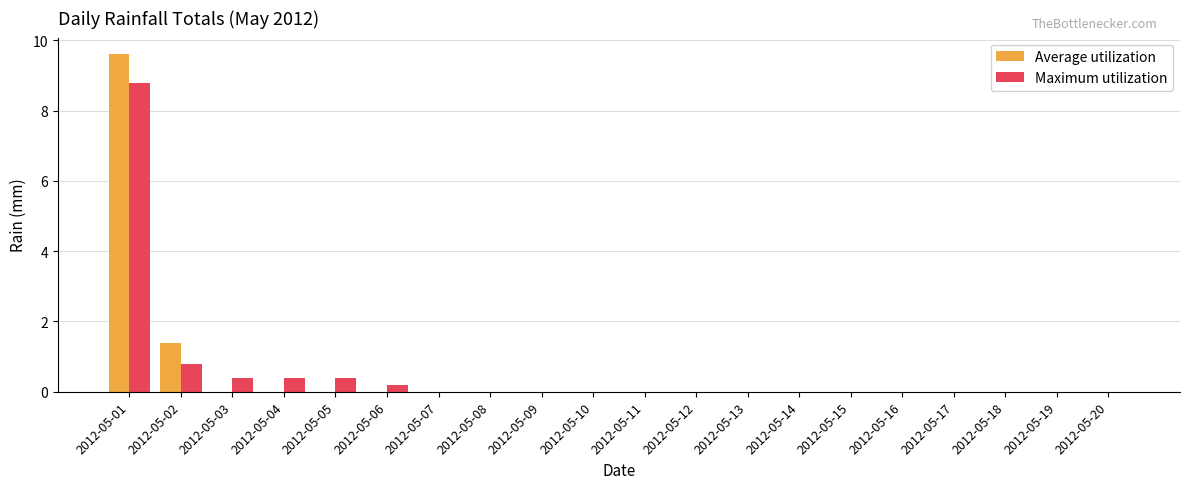

Count the number of data series in this chart.

2